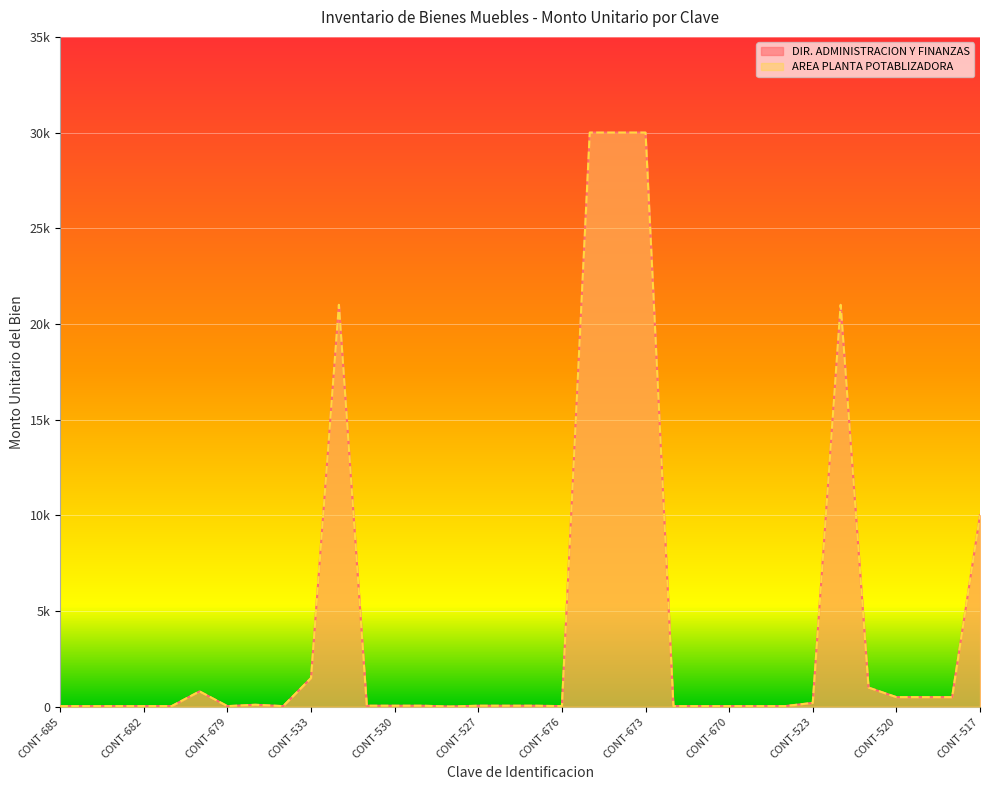

Is the value of AREA PLANTA POTABLIZADORA at CONT-679 greater than the value of DIR. ADMINISTRACION Y FINANZAS at CONT-673?

No